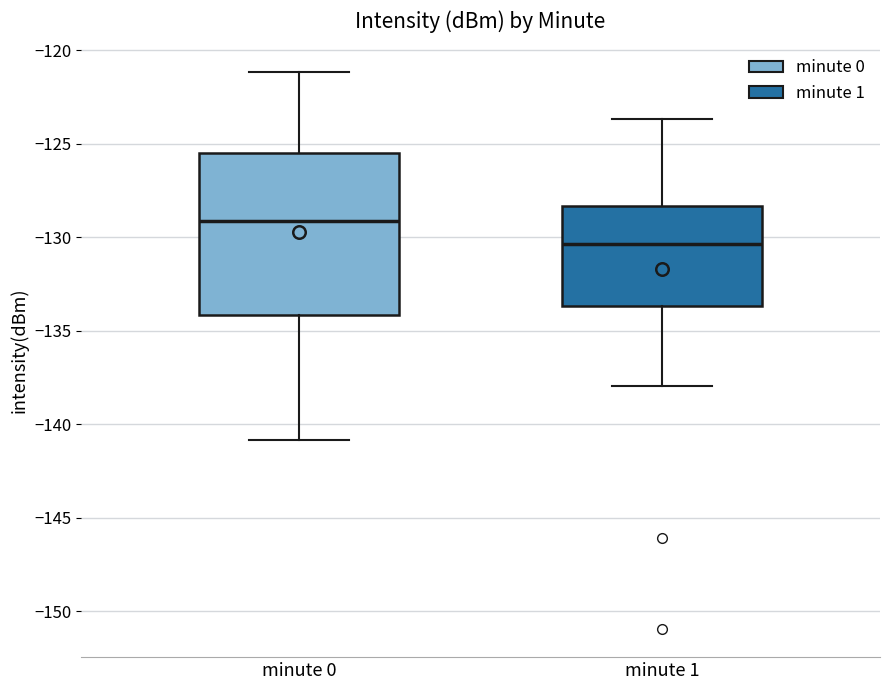

Reading left to right, transcribe this box plot: for each box, give where its median line is, the range the box spans, and where its two whiskers end, as read against the y-axis. The values are not printed on the chart, so give them approximately, as read against the axis.

minute 0: median -129.0, box -134.0 to -125.5, whiskers -141.0 to -121.0
minute 1: median -130.5, box -133.5 to -128.5, whiskers -138.0 to -123.5